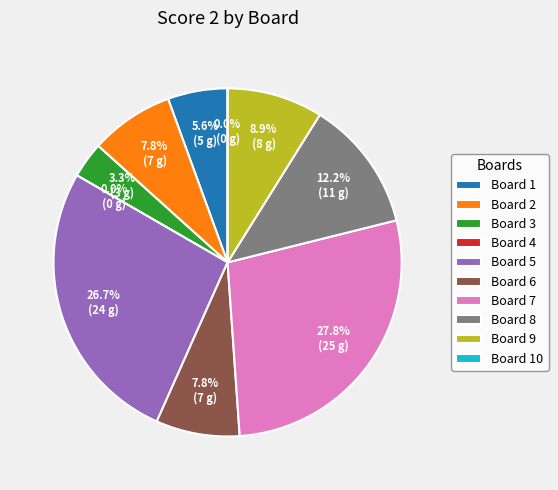

Rank the categories by value from highest to lowest.

7, 5, 8, 9, 2, 6, 1, 3, 4, 10